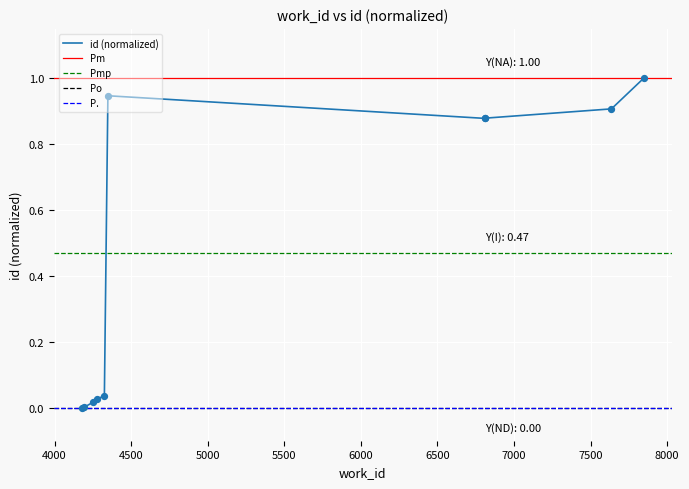

What is the change in value from 4278 to 6808?

+0.9